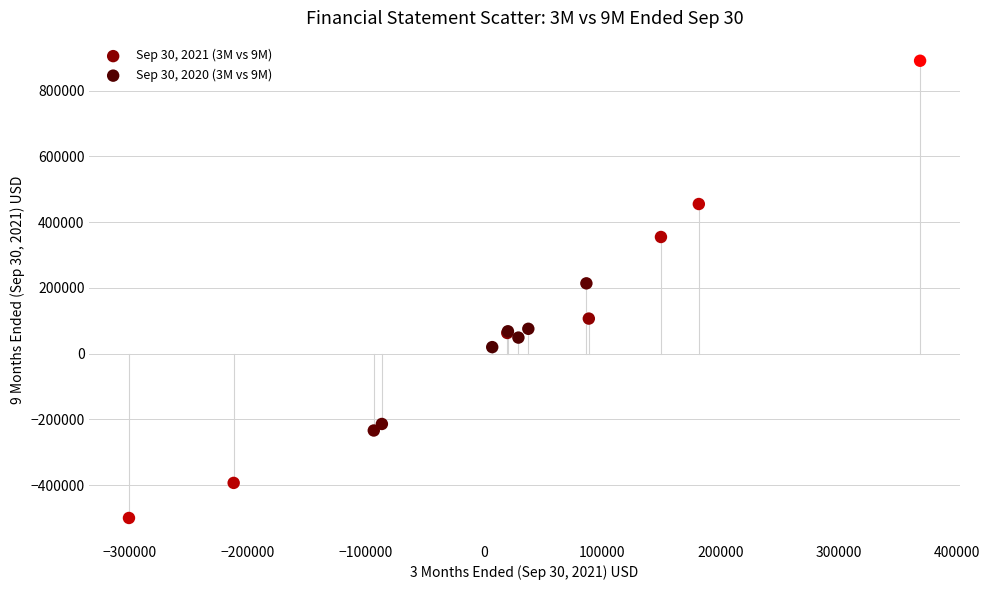

Which series reaches the maximum Y coordinate?

Sep 30, 2021 (3M vs 9M)